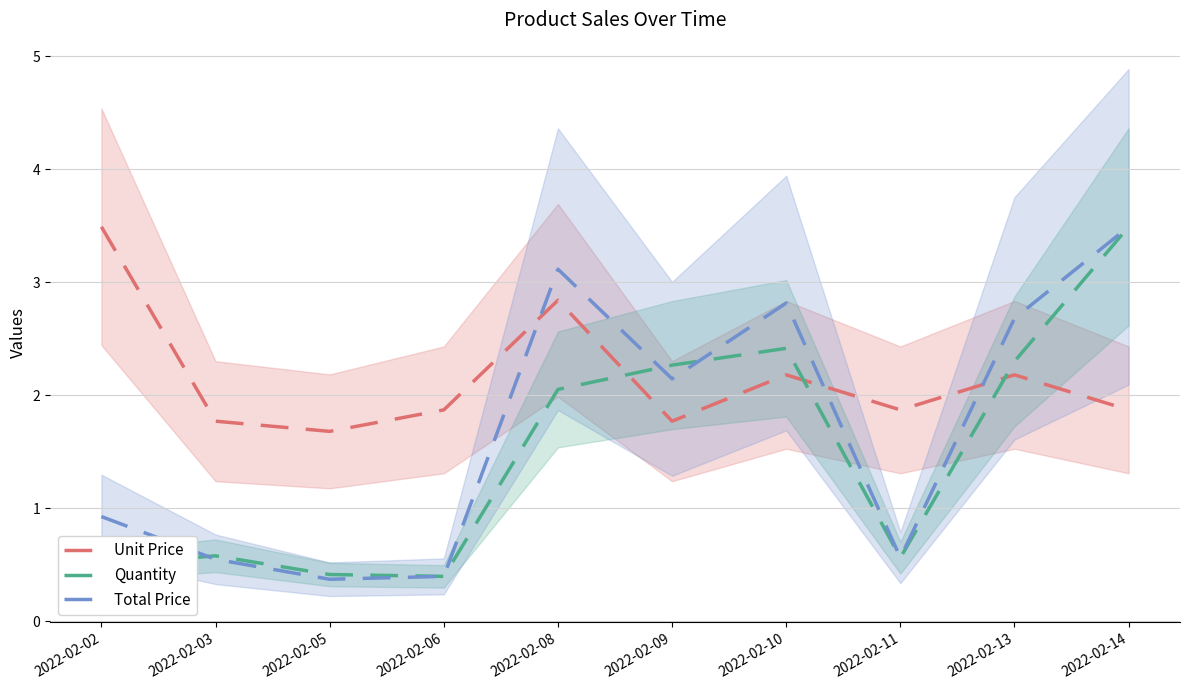

True or false: Unit Price has more than 2 interior local peaks.

True